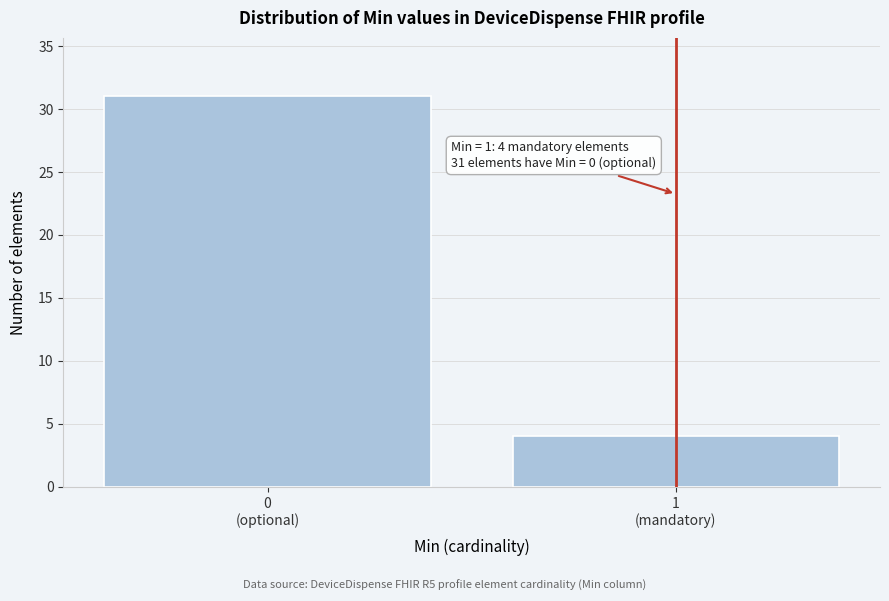

Reading left to right, transcribe all the data shown in this chart.

31	4